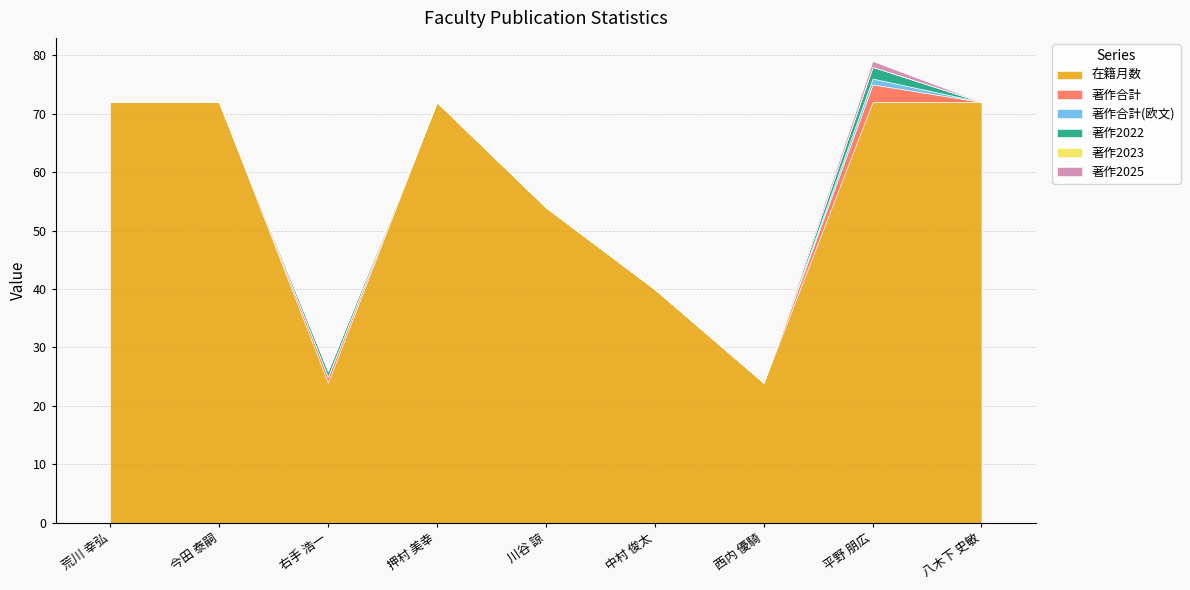

Reading left to right, extract all data points from this chart.

在籍月数: 72	72	24	72	54	40	24	72	72
著作合計: 0	0	1	0	0	0	0	3	0
著作合計(欧文): 0	0	0	0	0	0	0	1	0
著作2022: 0	0	1	0	0	0	0	2	0
著作2023: 0	0	0	0	0	0	0	0	0
著作2025: 0	0	0	0	0	0	0	1	0